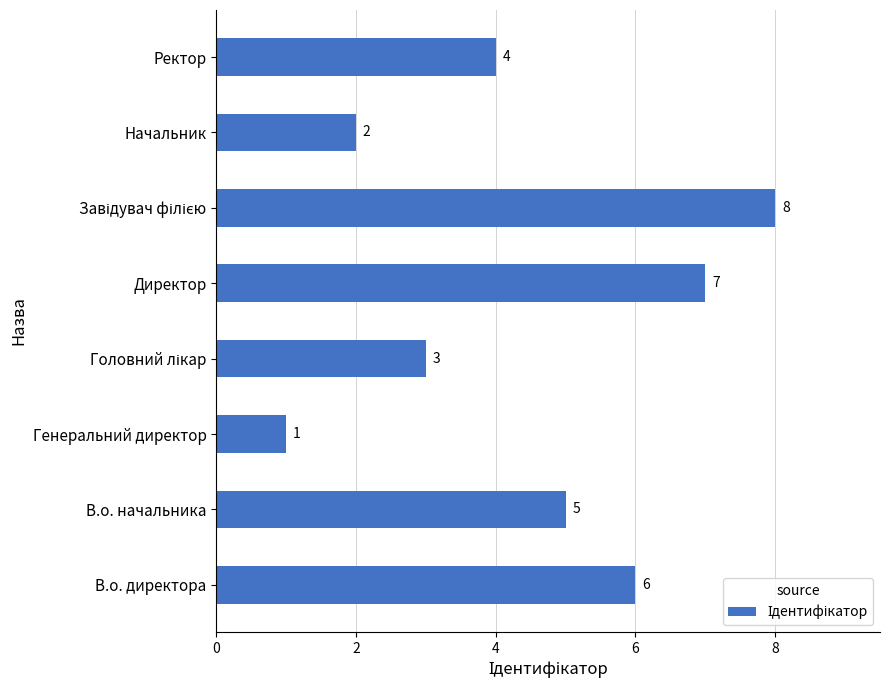

What is the greatest value displayed?

8